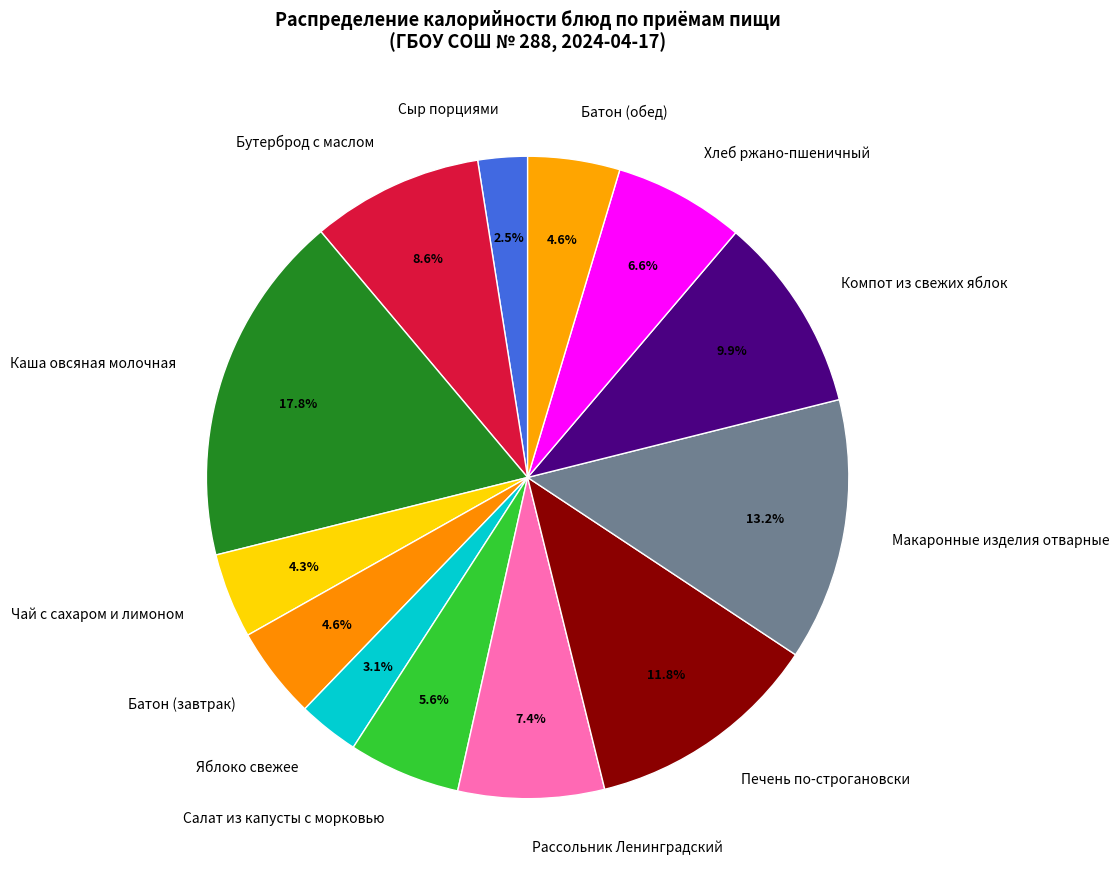

What is the smallest slice in the pie chart?

Сыр порциями